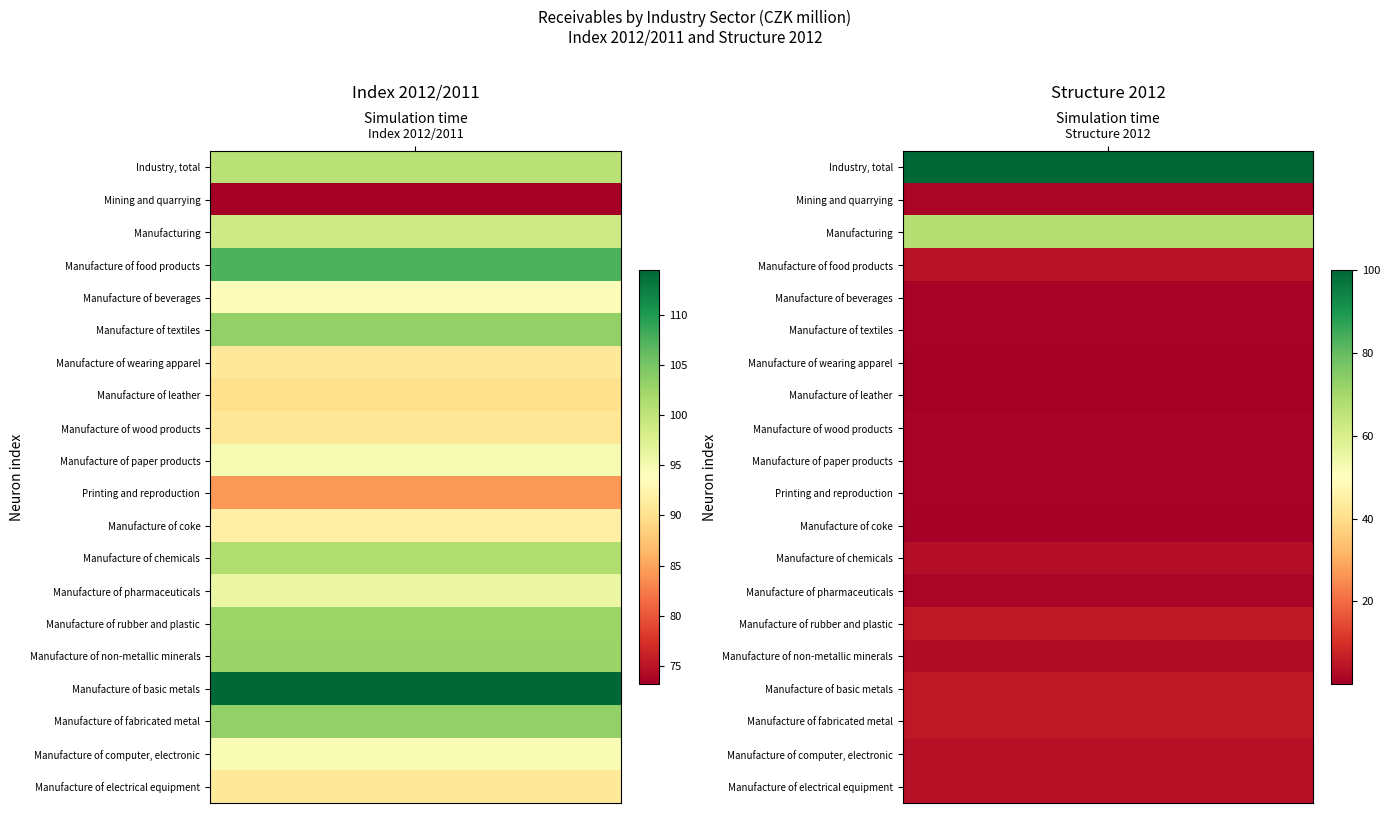

Which series has the largest range (max minus min)?

Manufacture of basic metals